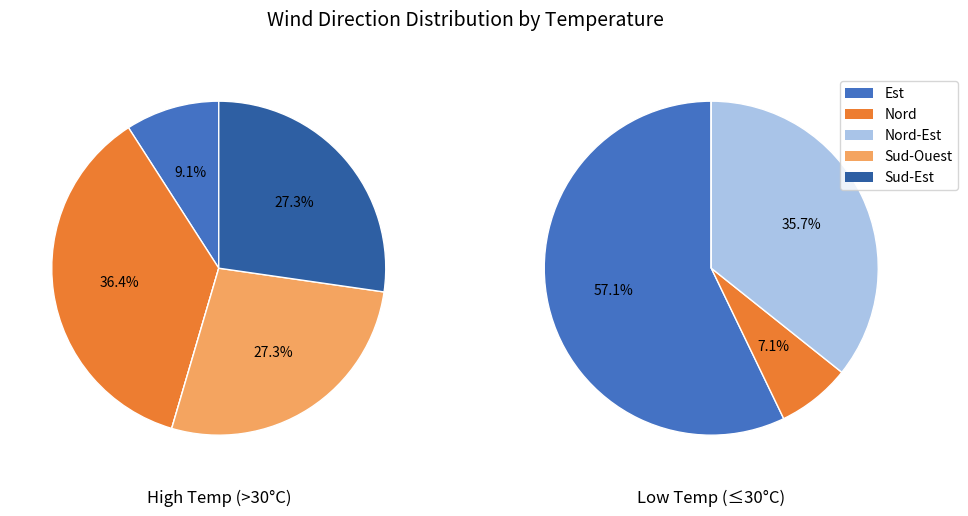

Does Sud-Est represent more than half of the total?

No